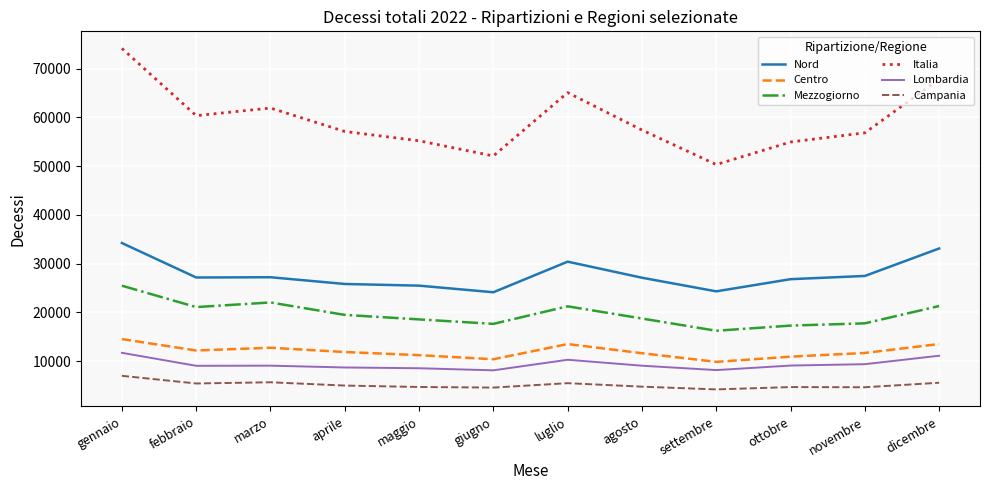

True or false: Italia and Nord intersect in this chart.

False